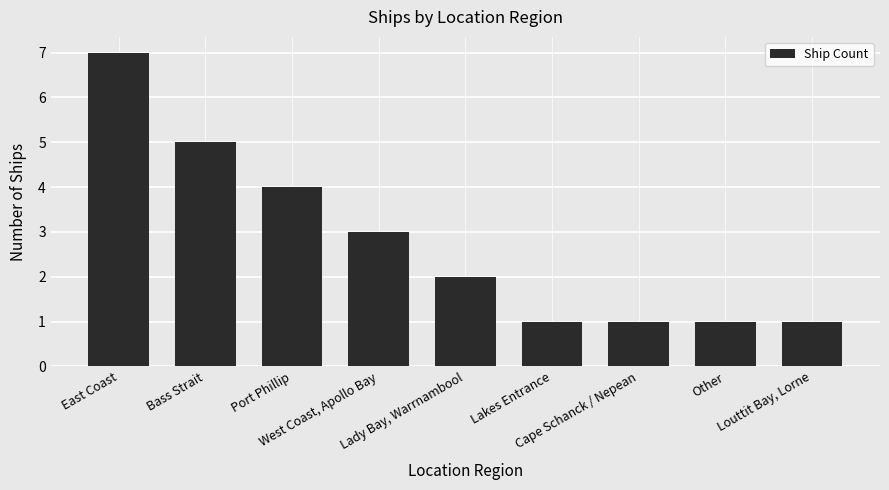

Which category has the highest value across all series?

East Coast